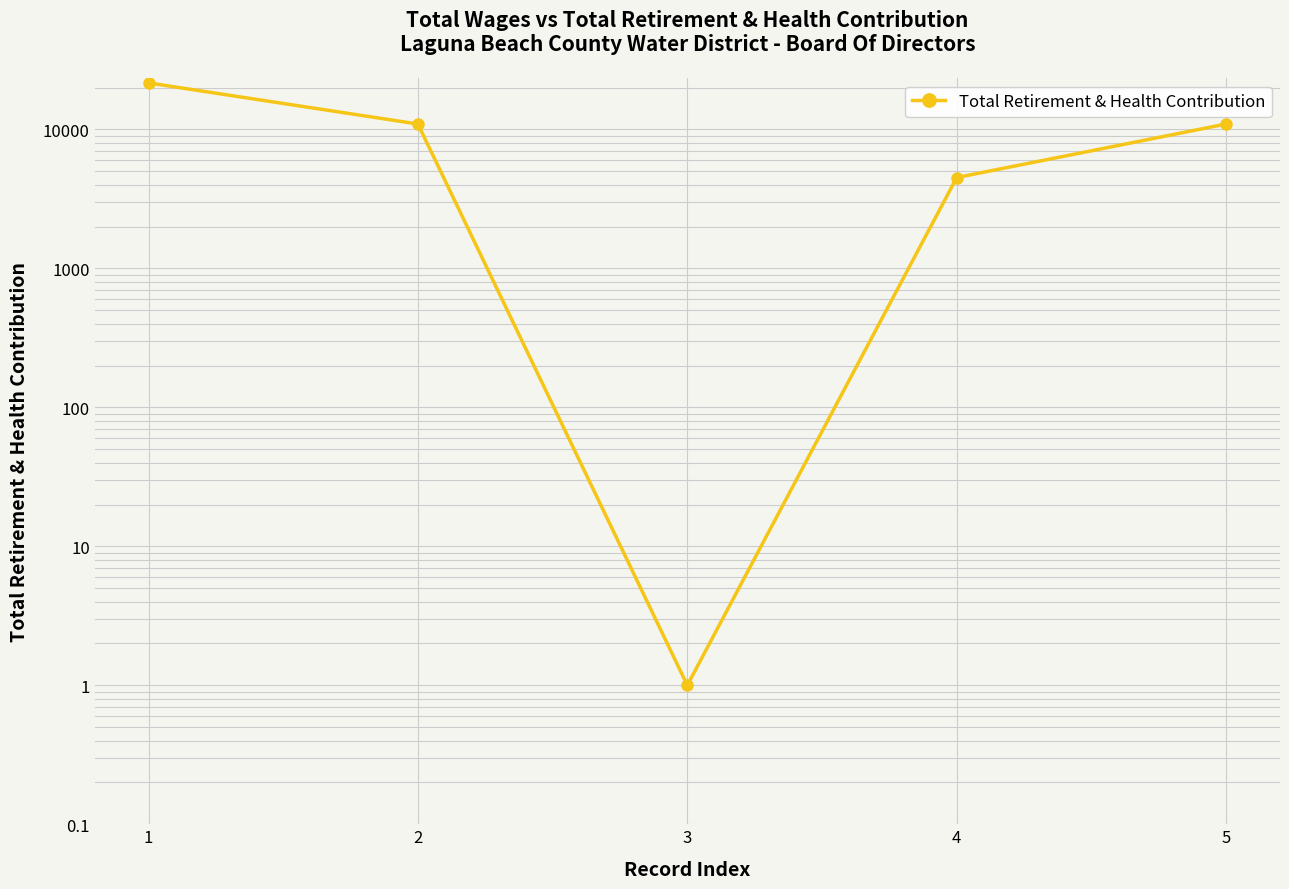

Does the chart display data point markers on the line(s)?

Yes